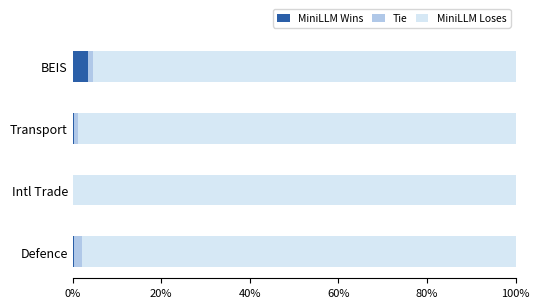

What is the average value of the MiniLLM Wins series?

1.1